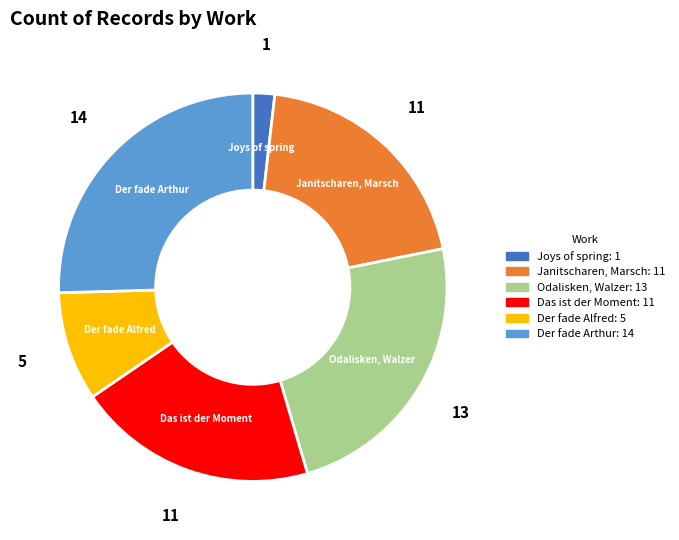

Is there any slice that represents more than half of the pie?

No